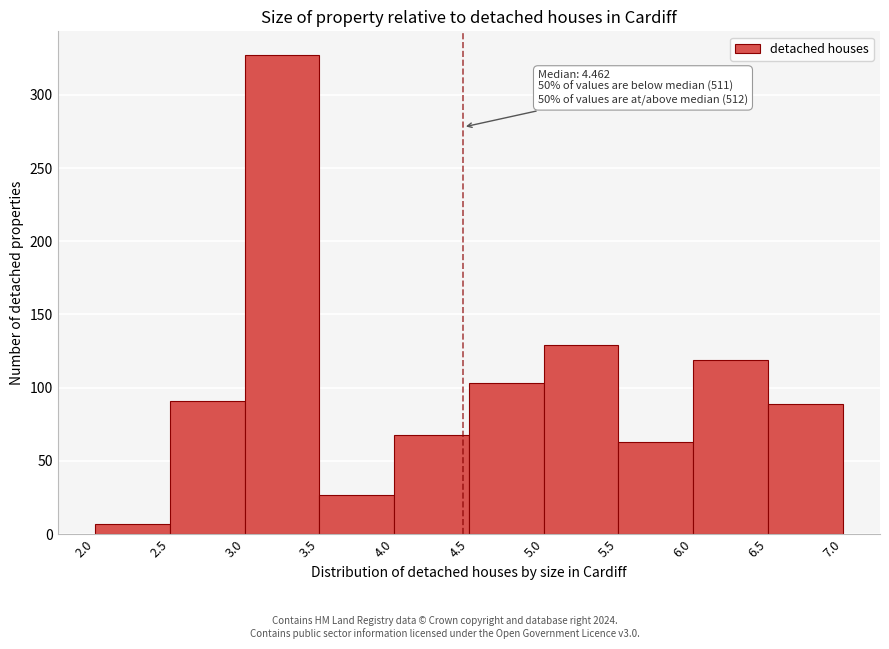

Which range on the x-axis has the tallest bar?

3.0 to 3.5